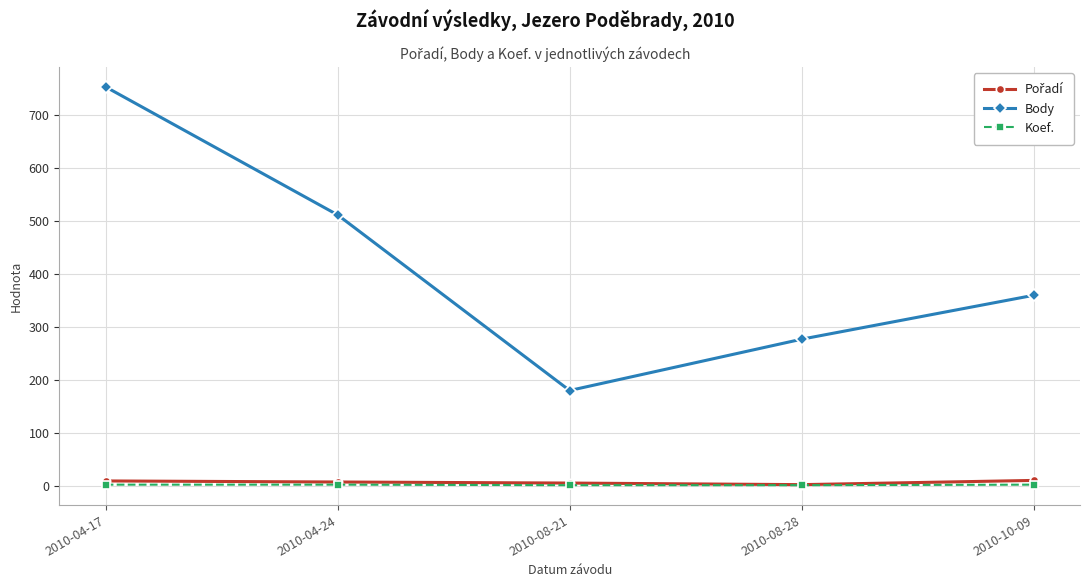

What is the difference between the maximum and minimum values in the Body series?

574